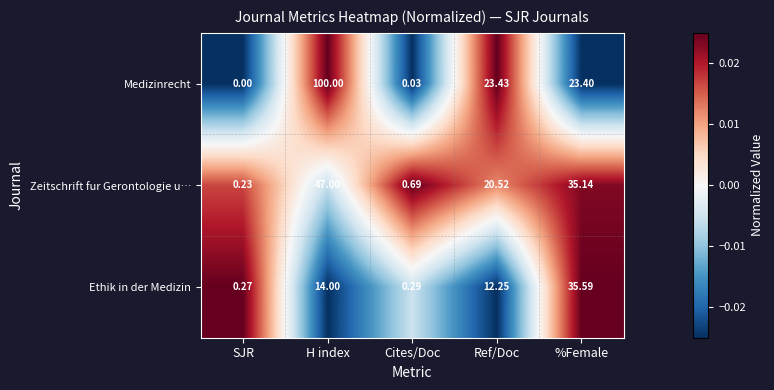

What is the spread (max minus min) of values at H index?

86.0